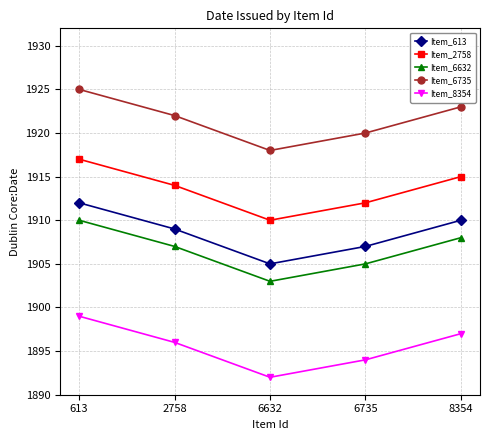

True or false: Item_613 and Item_6735 intersect in this chart.

False